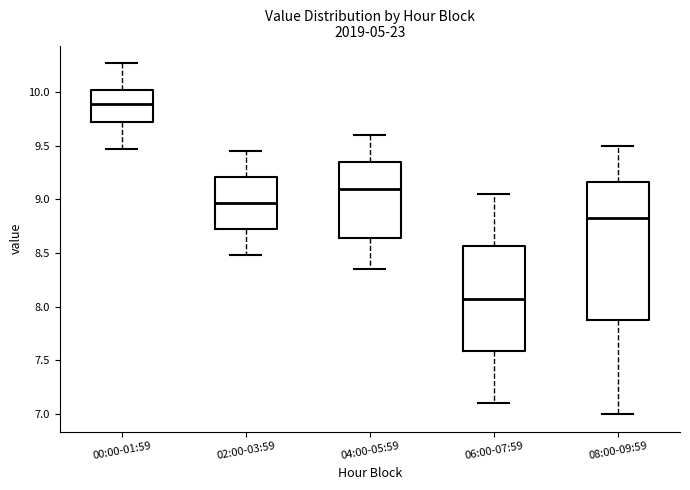

Which box has the lowest median line?

06:00-07:59